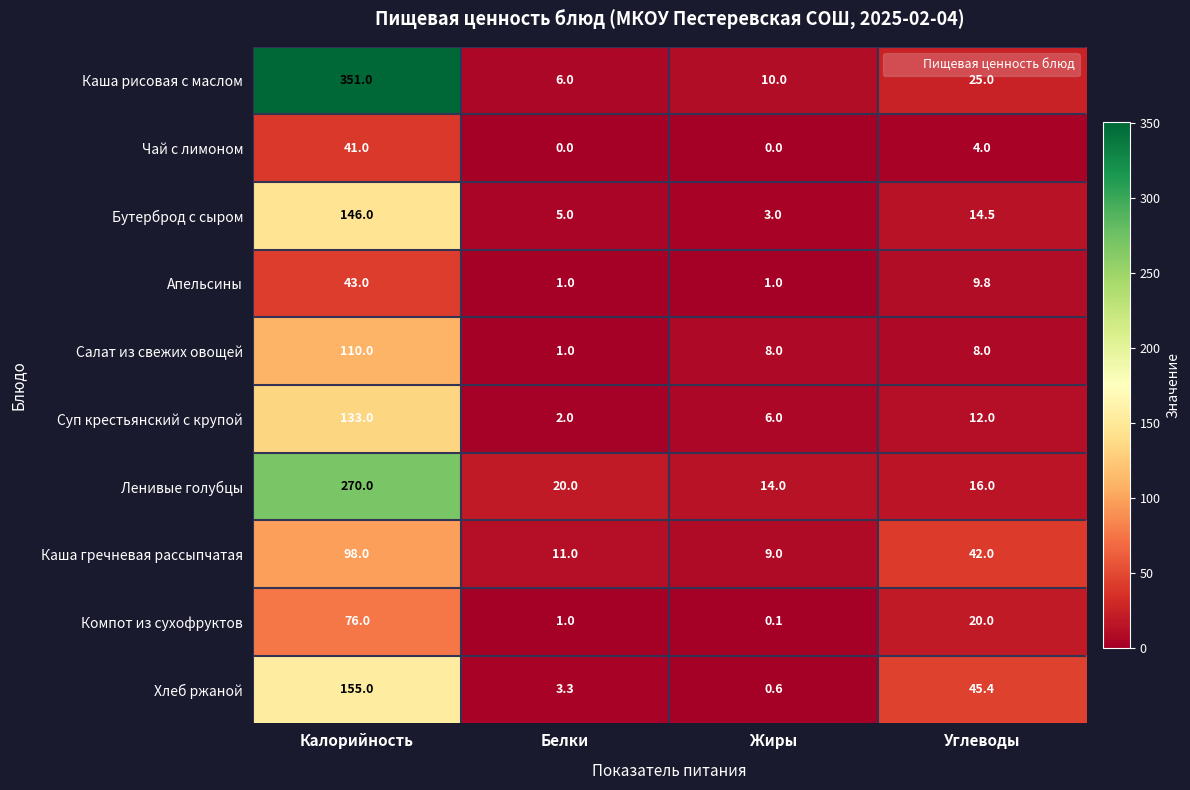

Is it true that Бутерброд с сыром equals 5.0 at Белки?

True